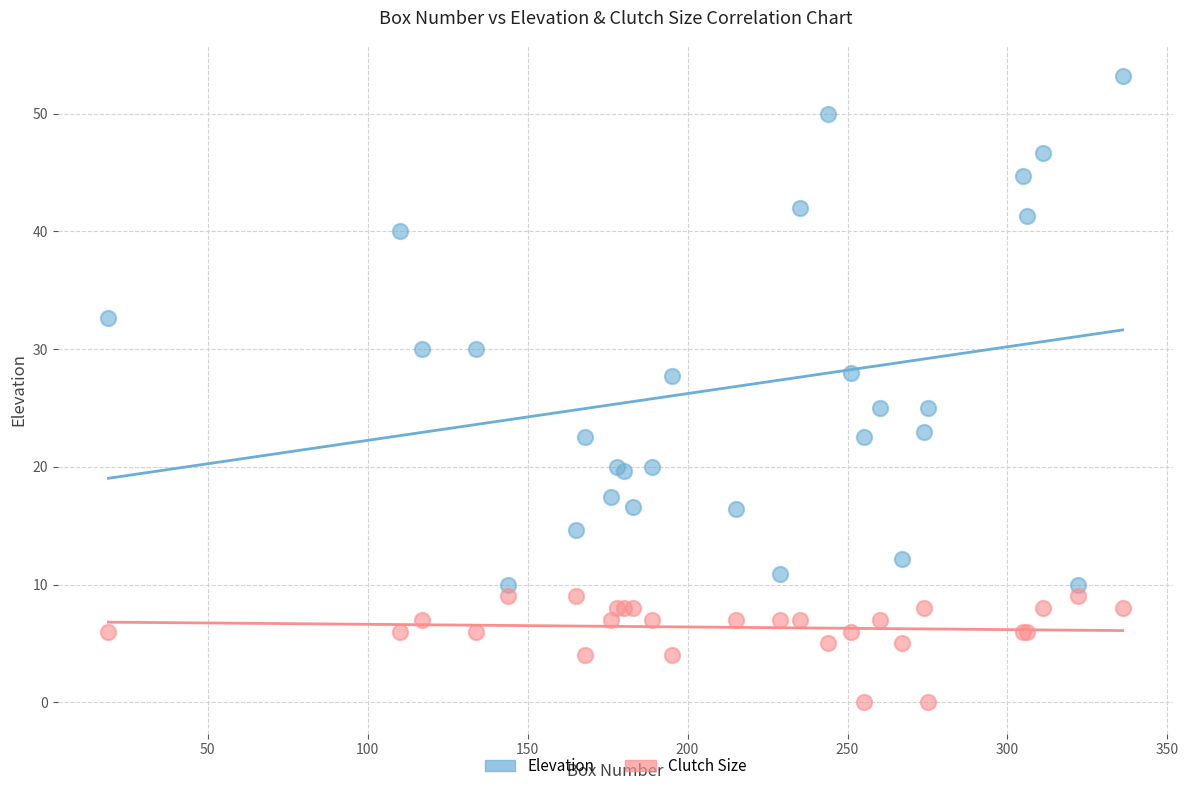

Which series has the widest spread of Y values?

Elevation